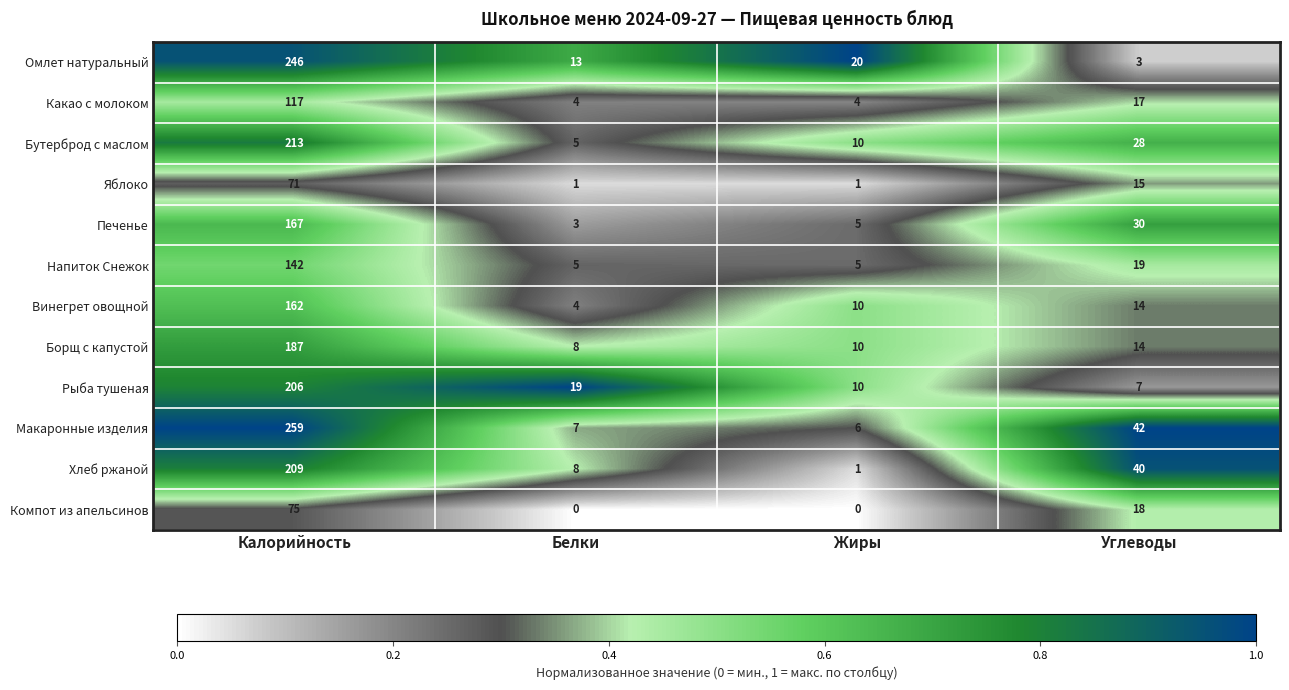

The Какао с молоком series shows 192 at Калорийность. True or false?

False